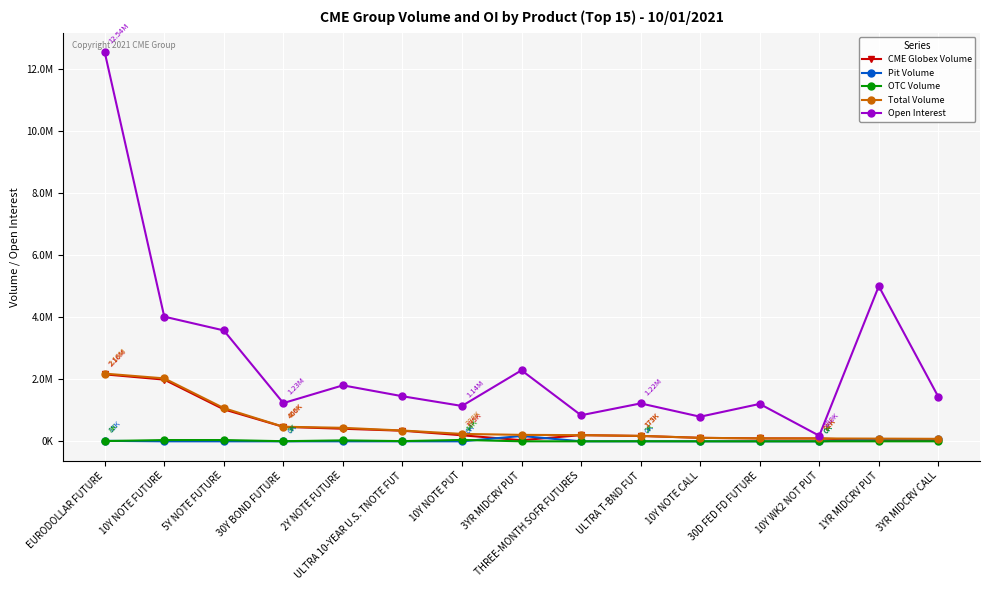

Is it true that Pit Volume equals 15461 at EURODOLLAR FUTURE?

True